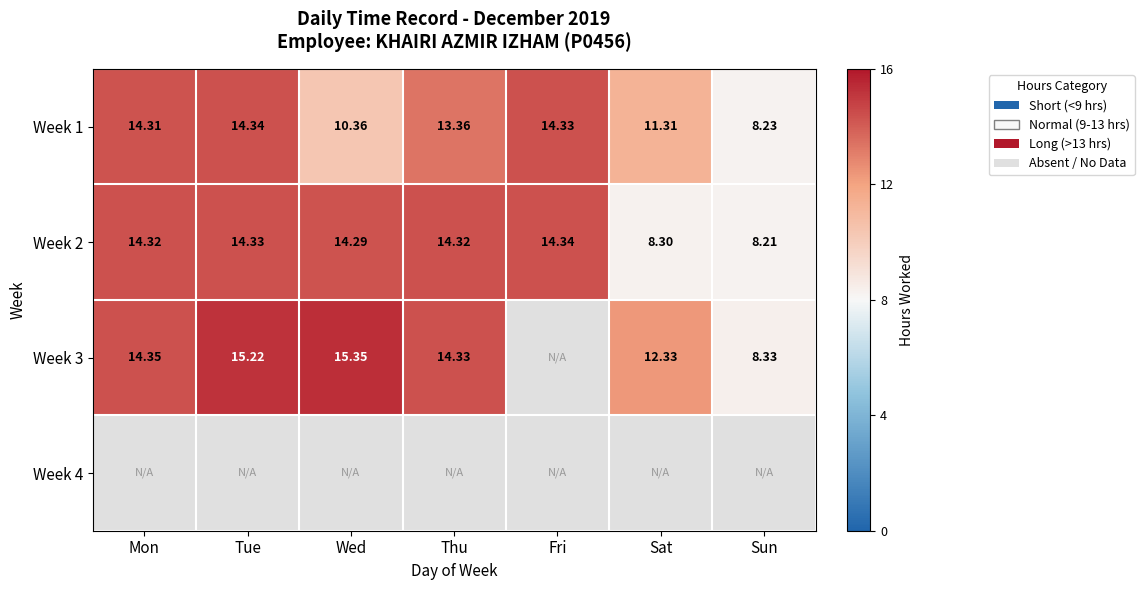

True or false: Week 2 has a value of 3.6 at Sat.

False